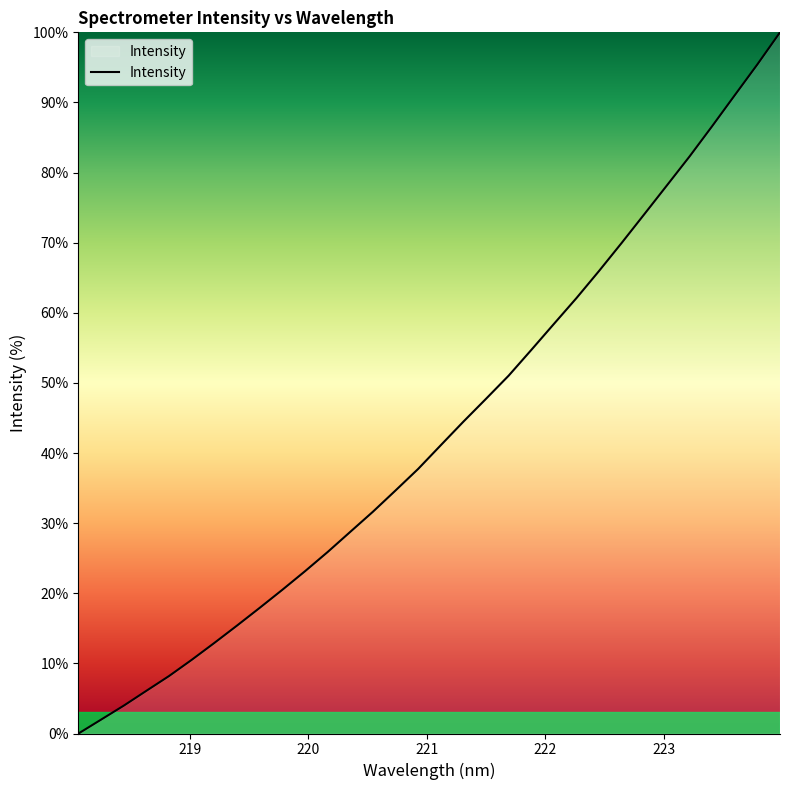

How many values are below 41?

16